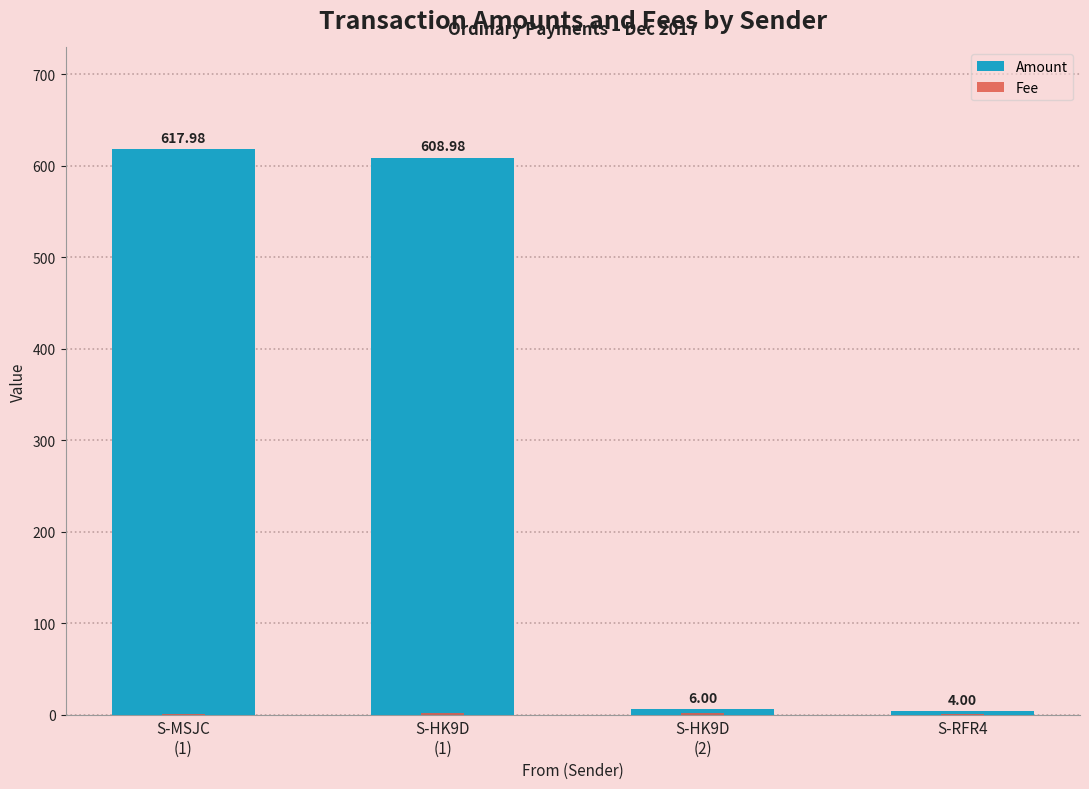

Reading left to right, list all the values displayed in this chart.

Amount: S-MSJC
(1)=618.0	S-HK9D
(1)=609.0	S-HK9D
(2)=6.0	S-RFR4=4.0
Fee: S-MSJC
(1)=1.0	S-HK9D
(1)=2.0	S-HK9D
(2)=2.0	S-RFR4=1.0